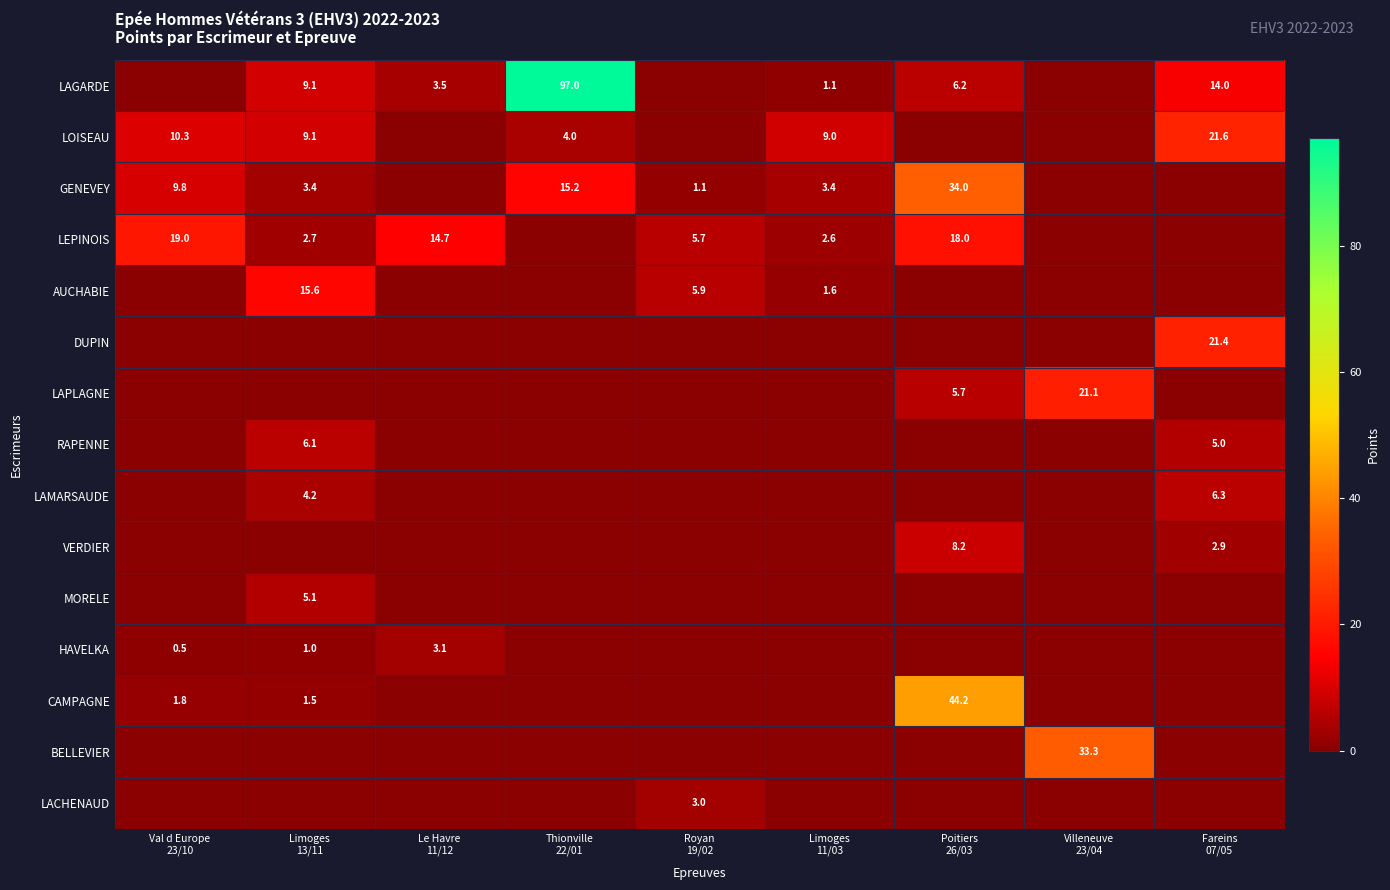

At how many categories does at least one series exceed 67?

1